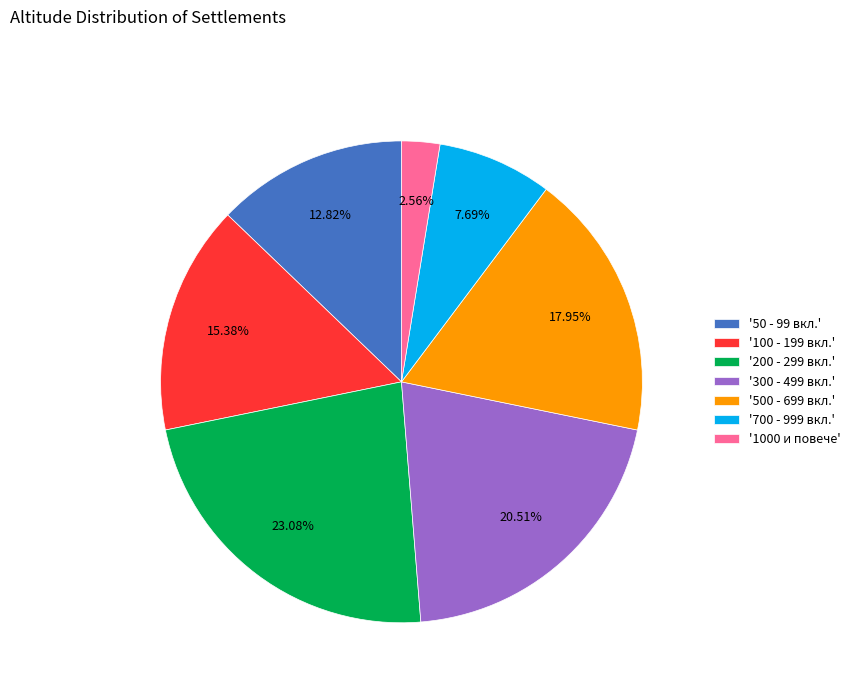

Is '1000 и повече' the majority of the pie?

No